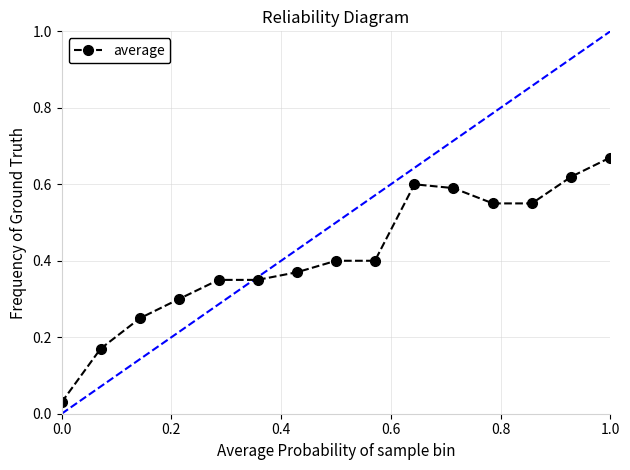

What is the sum of all values?

6.2